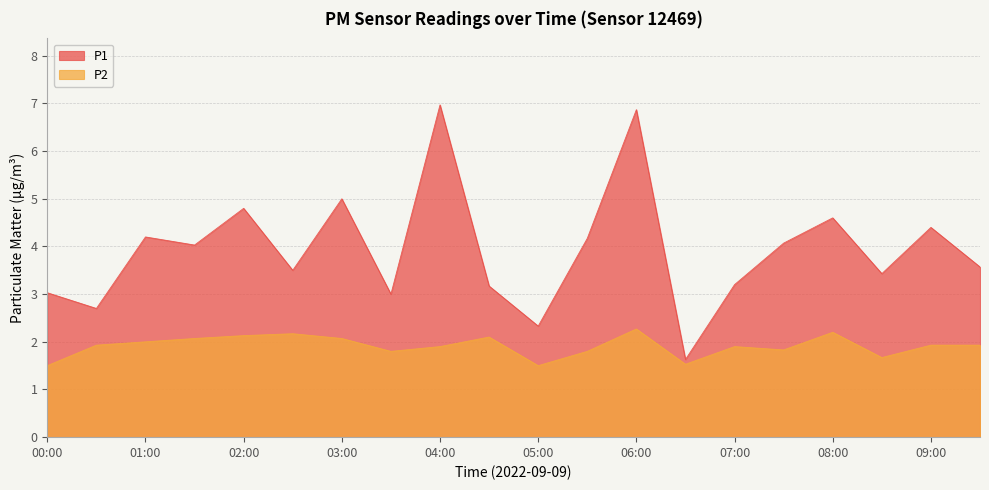

What are all the series names shown in the legend?

P1, P2